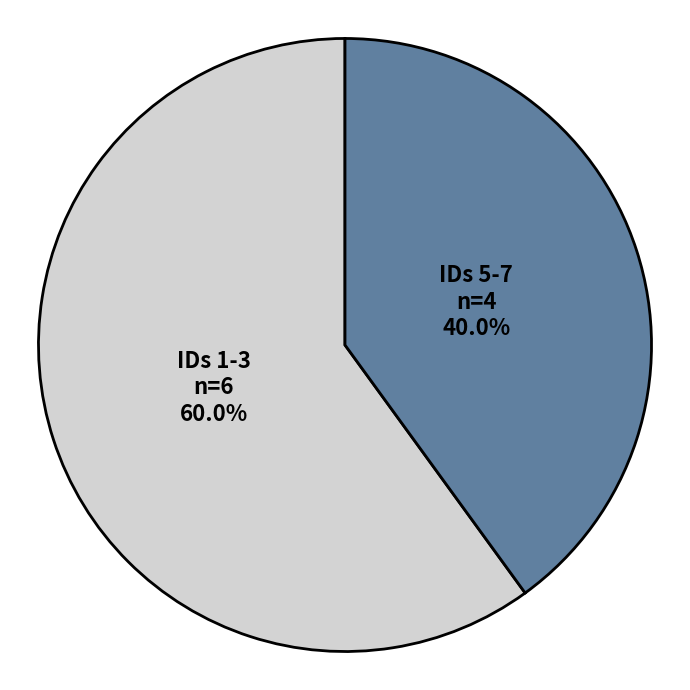

Count the number of slices in the pie.

2